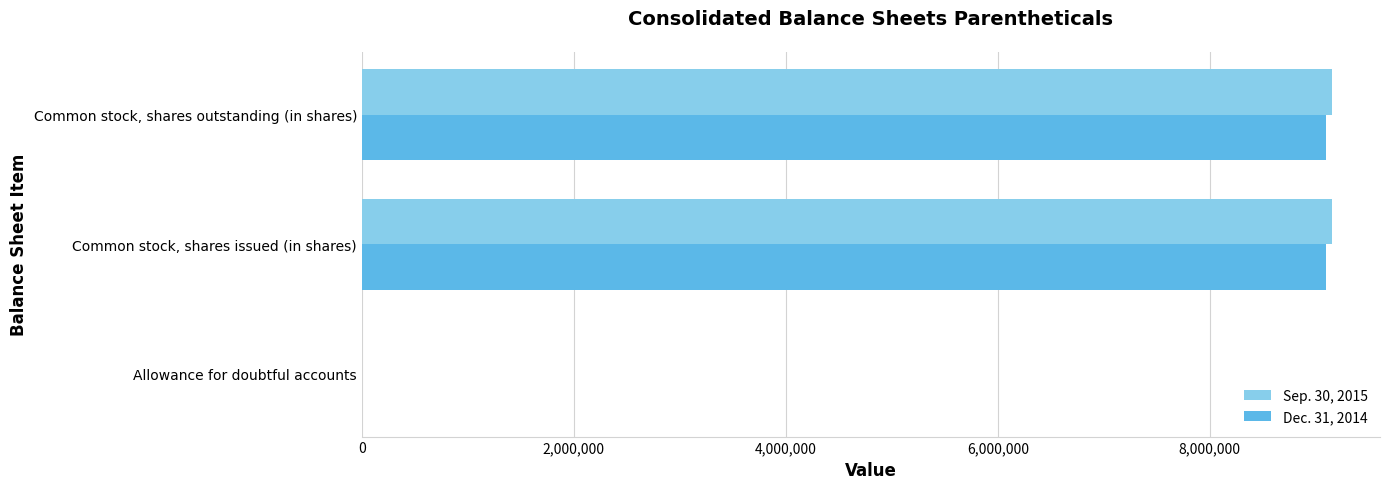

True or false: Sep. 30, 2015 has a value of 13433840 at Common stock, shares outstanding (in shares).

False